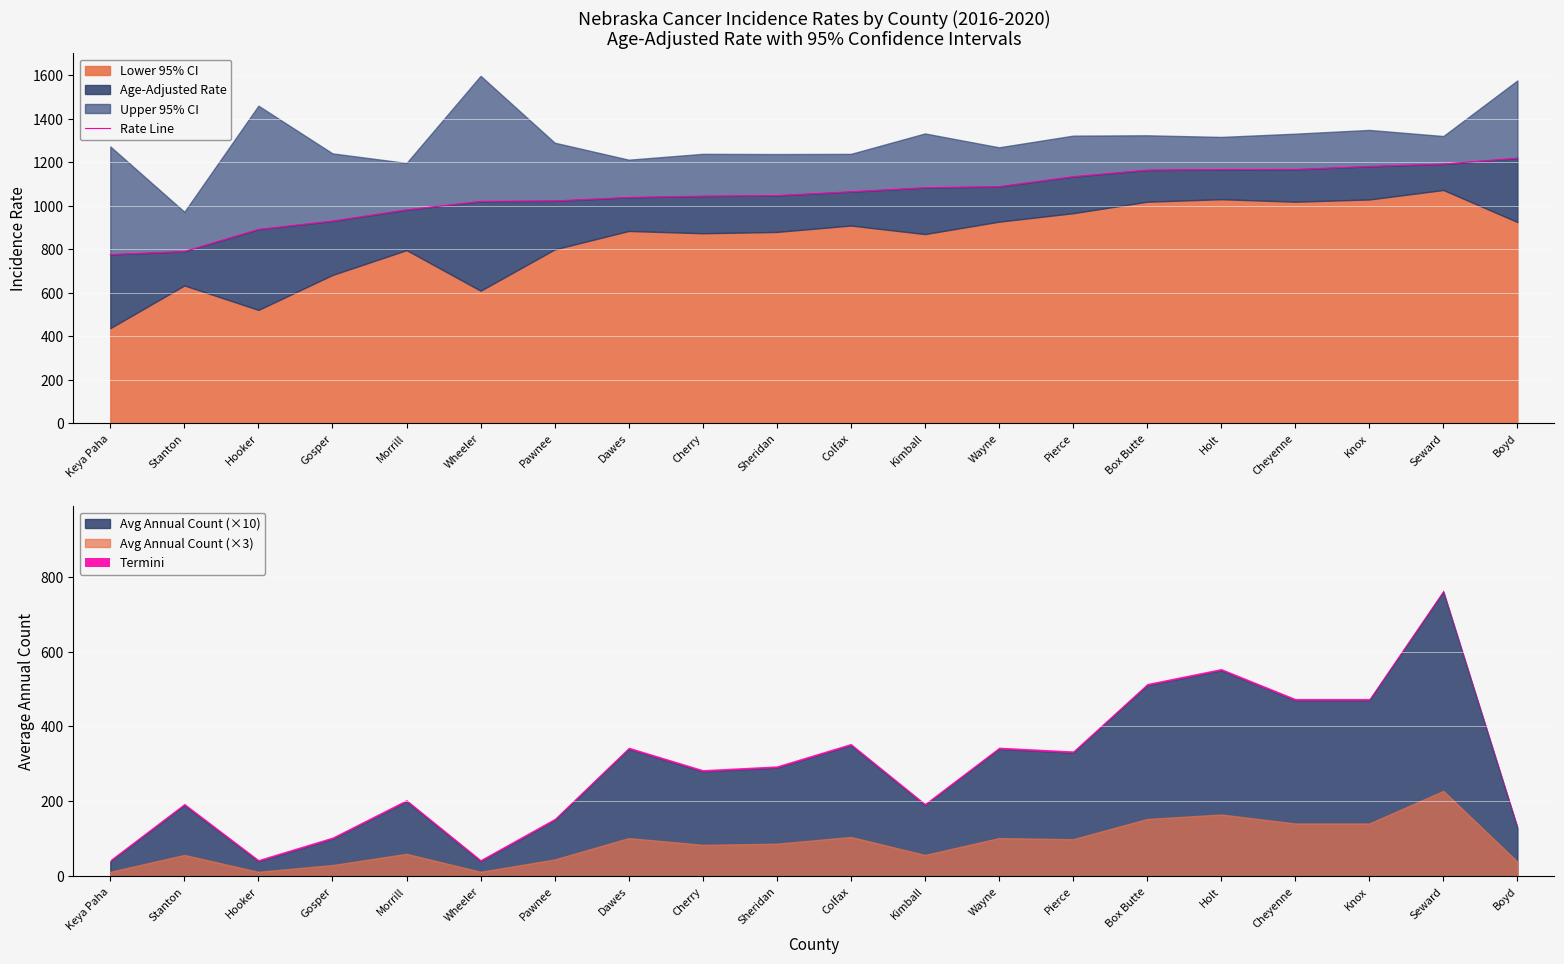

What is the difference between the values at Wayne and Morrill?

106.7